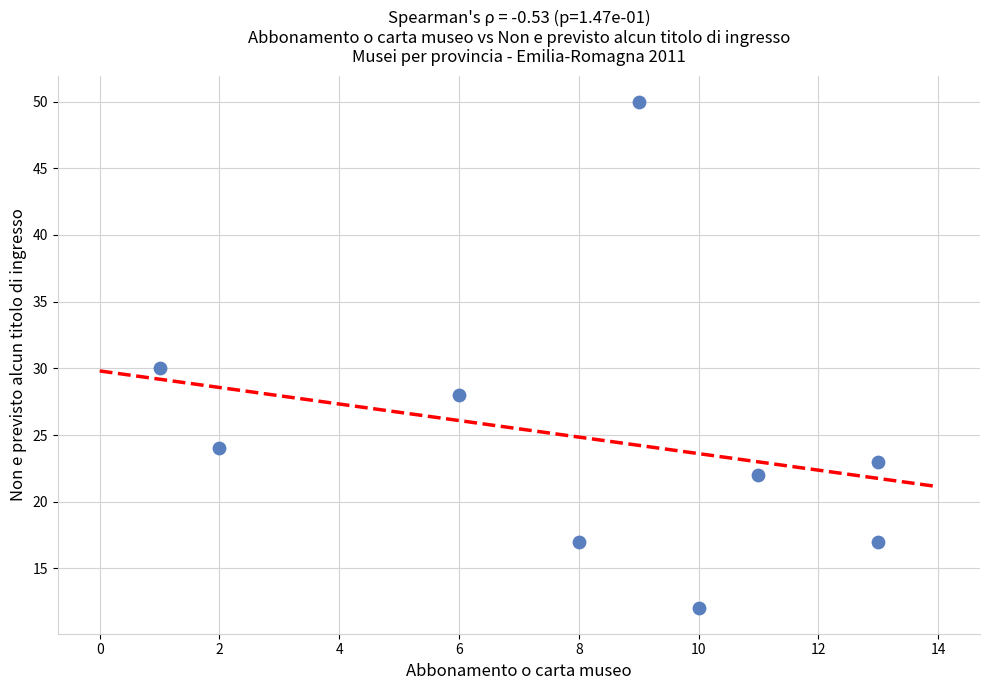

What is the average Y value?

25